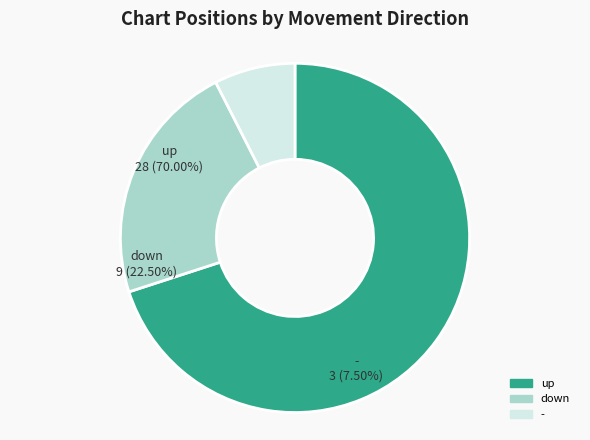

Which has a higher value, - or up?

up